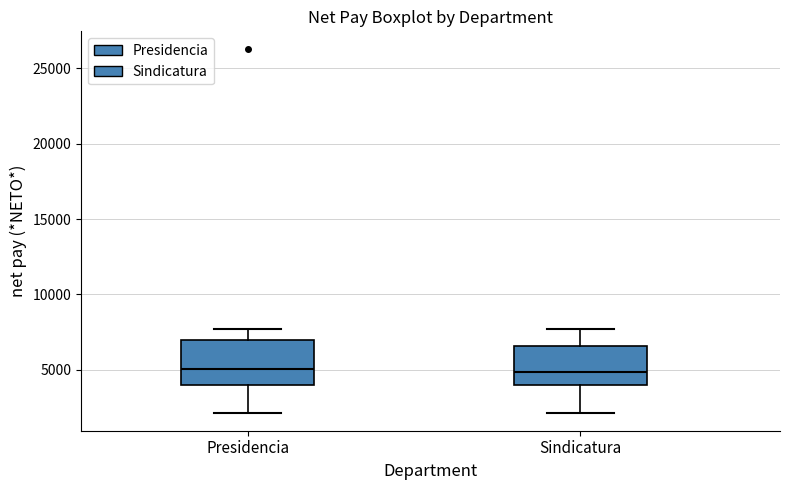

Where does the upper whisker of the box for Sindicatura end on the y-axis? The values are not printed on the chart, so give them approximately, as read against the axis.

7500